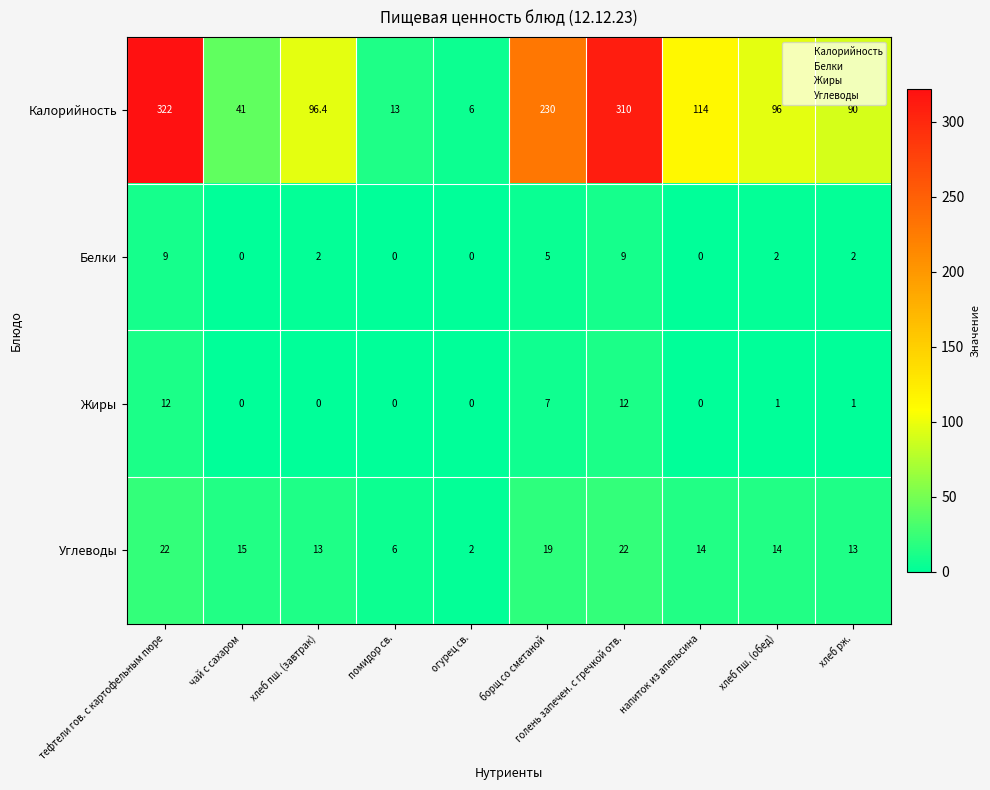

True or false: Жиры has a value of -6.9 at огурец св..

False